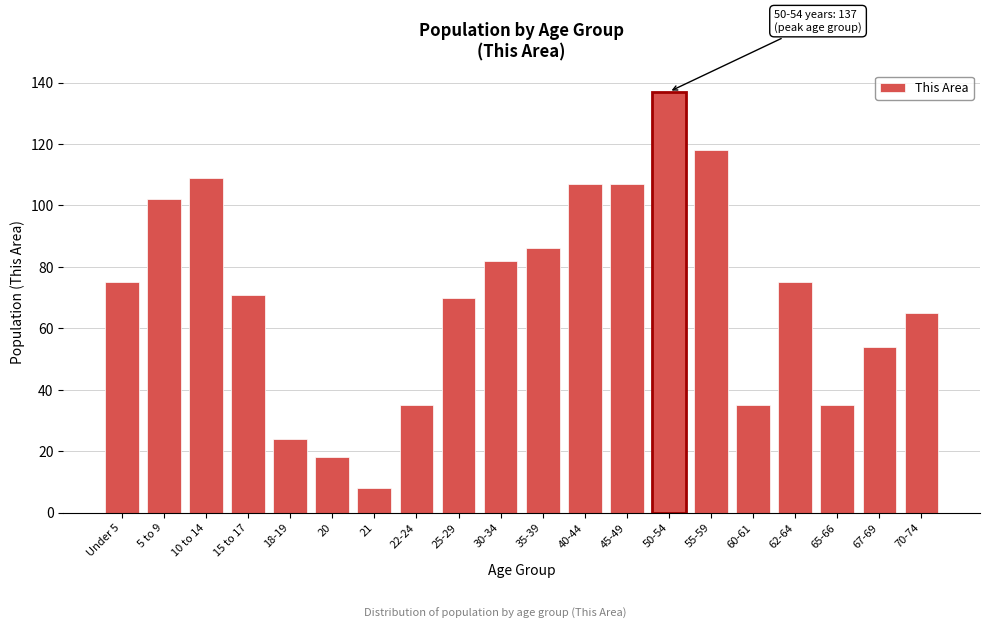

Reading left to right, what are all the values shown in this chart?

75	102	109	71	24	18	8	35	70	82	86	107	107	137	118	35	75	35	54	65